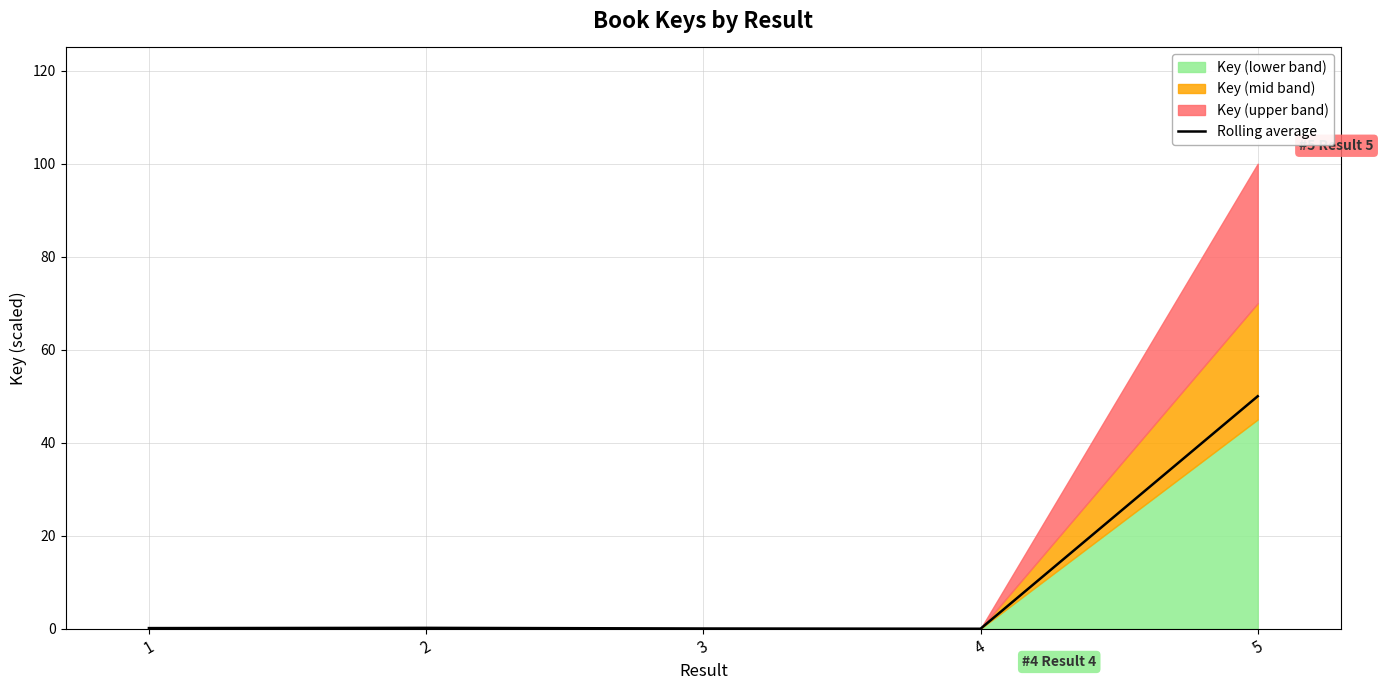

True or false: there are more than 0 points higher than both neighbors.

True